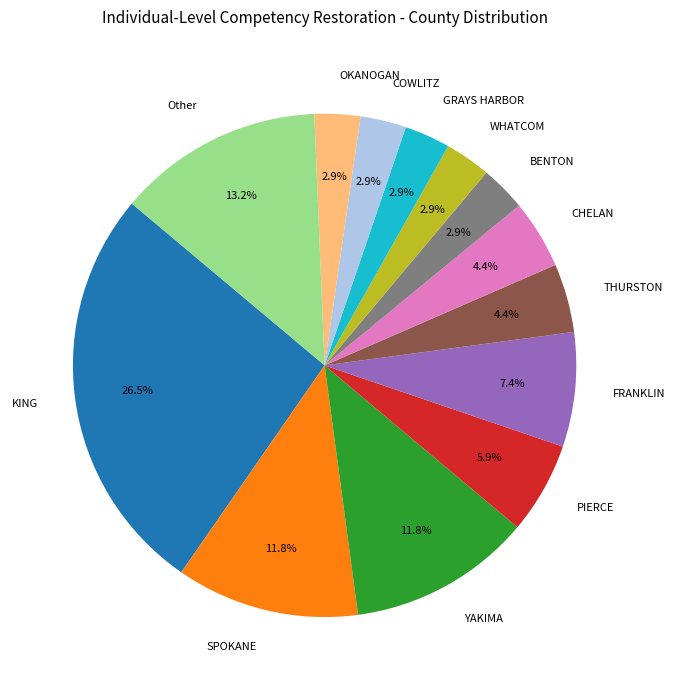

How many segments does this pie chart have?

13